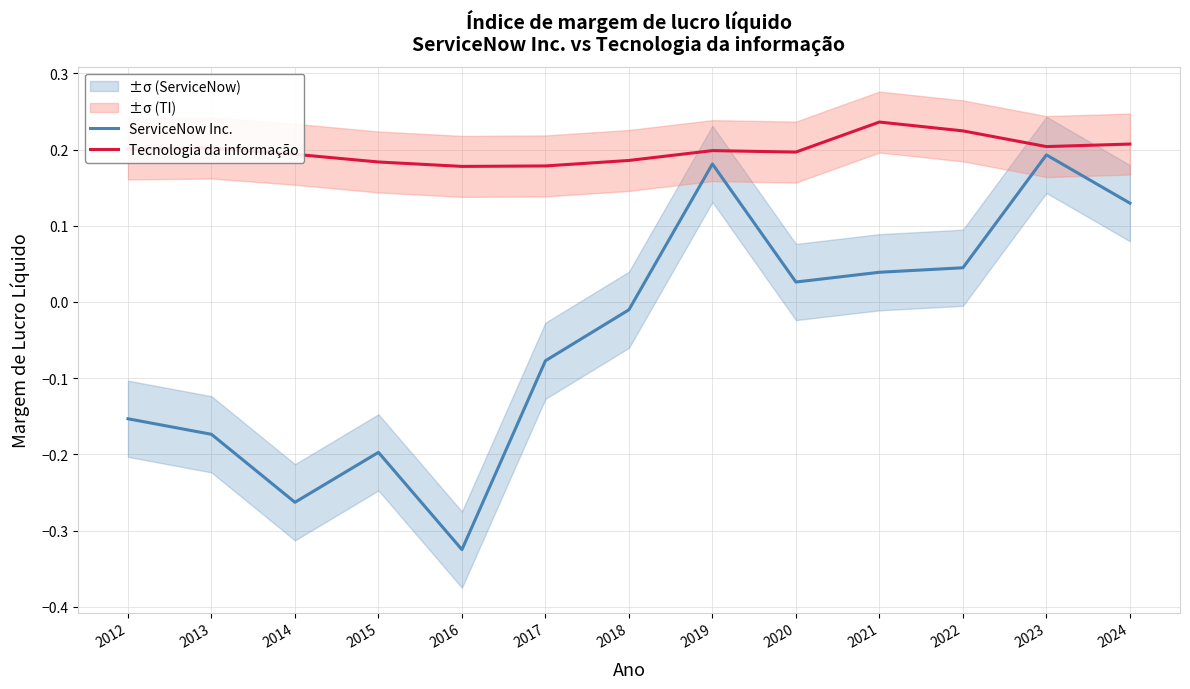

What is the value of the Tecnologia da informação point at the 11th from the left?

0.2